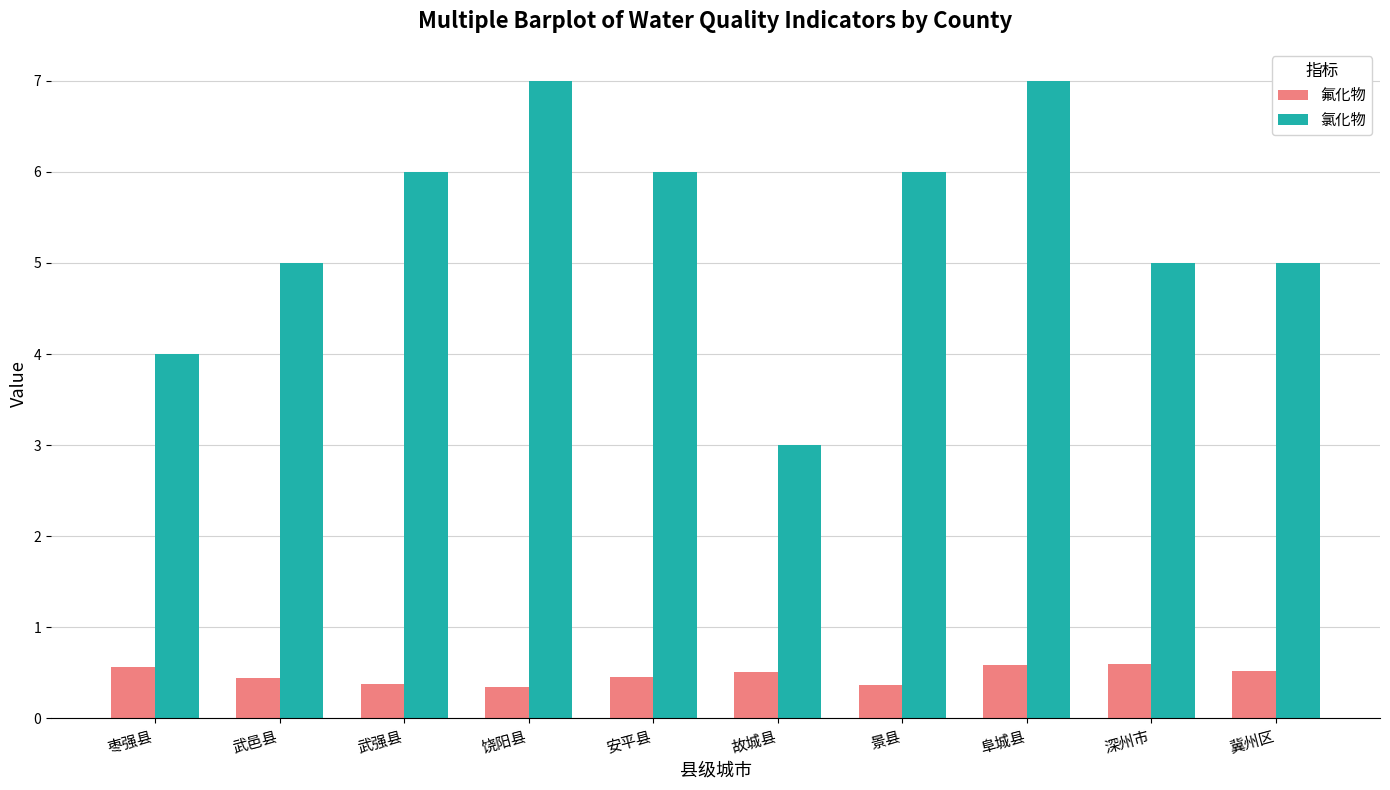

At which category is the sum across all series the highest?

阜城县